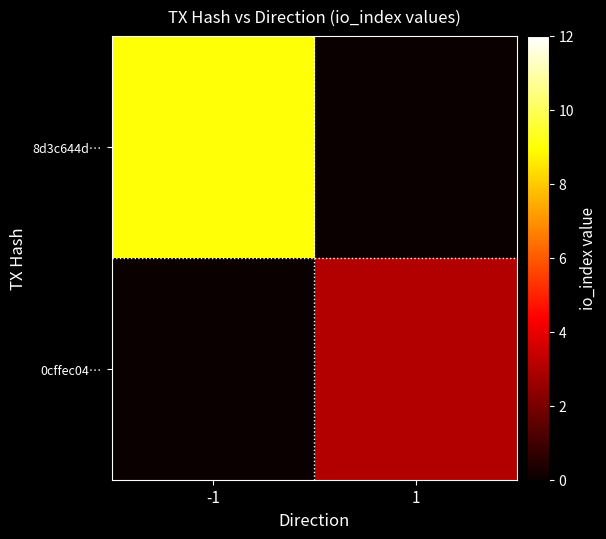

Which series has the largest range (max minus min)?

8d3c644d…